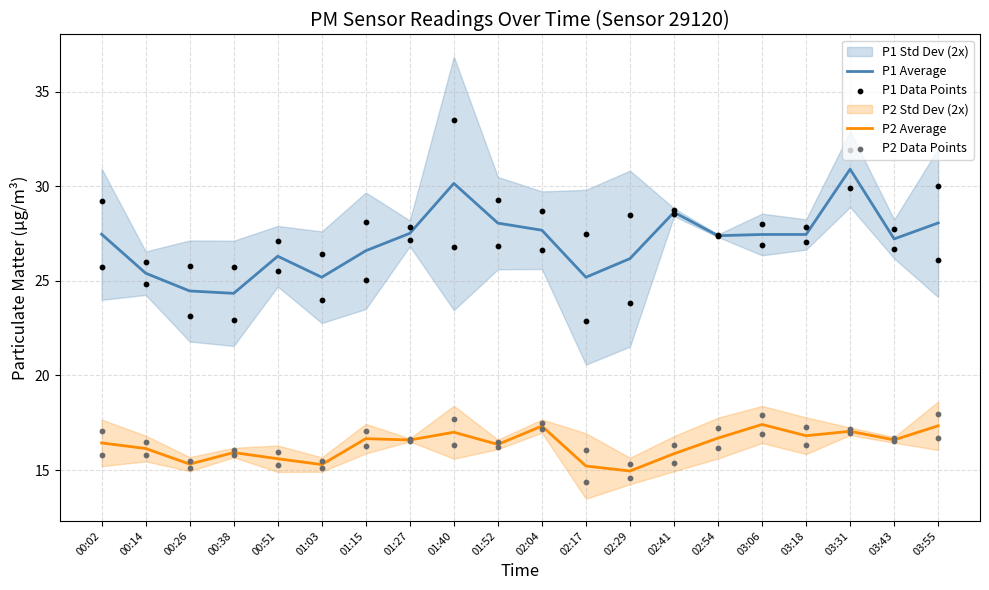

Which series has the widest spread of Y values?

P1